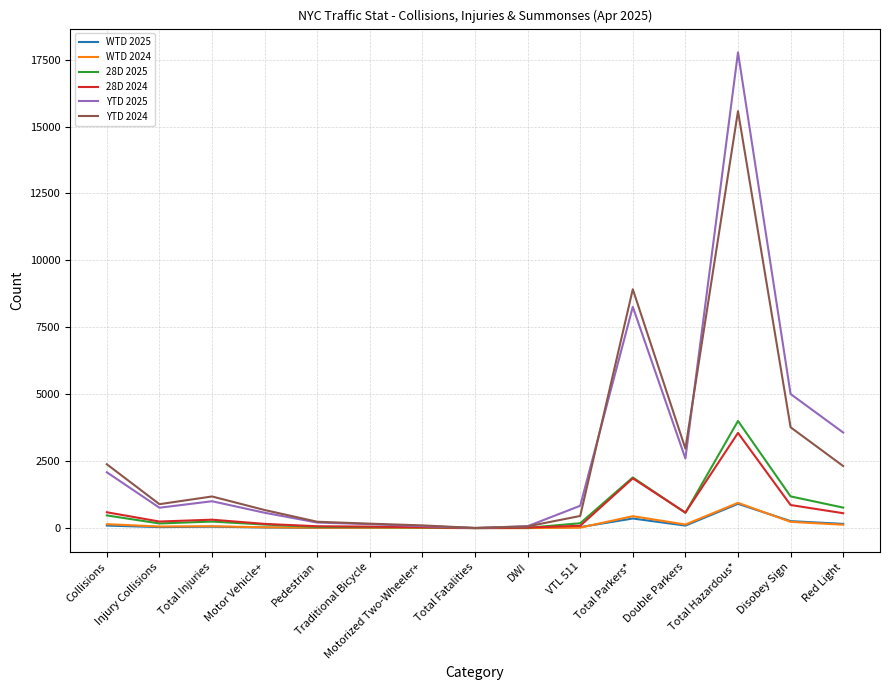

How many lines are shown in the chart?

6